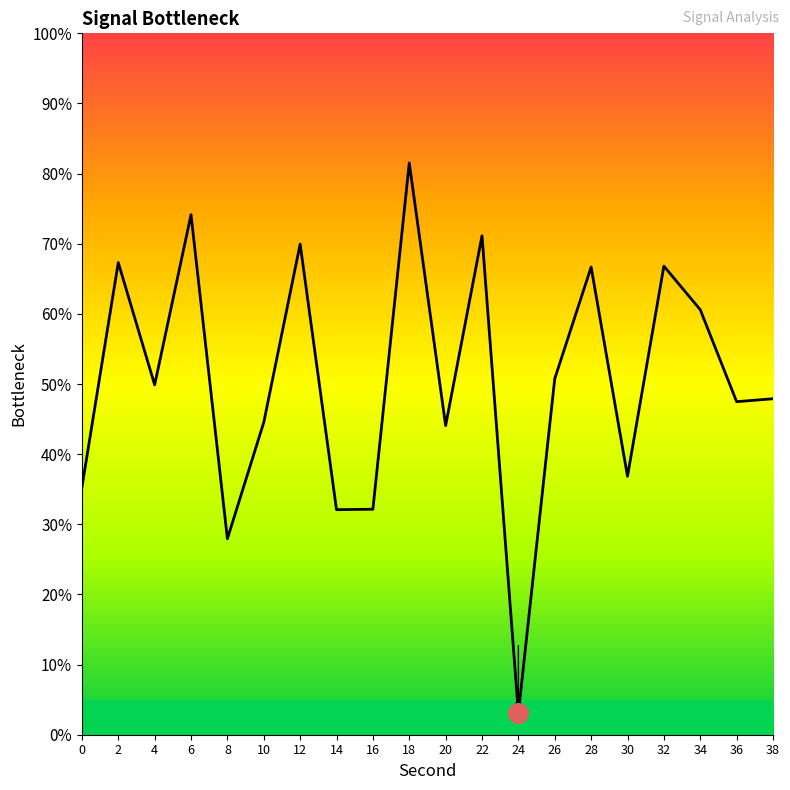

What is the change in value from 10 to 20?

-0.5